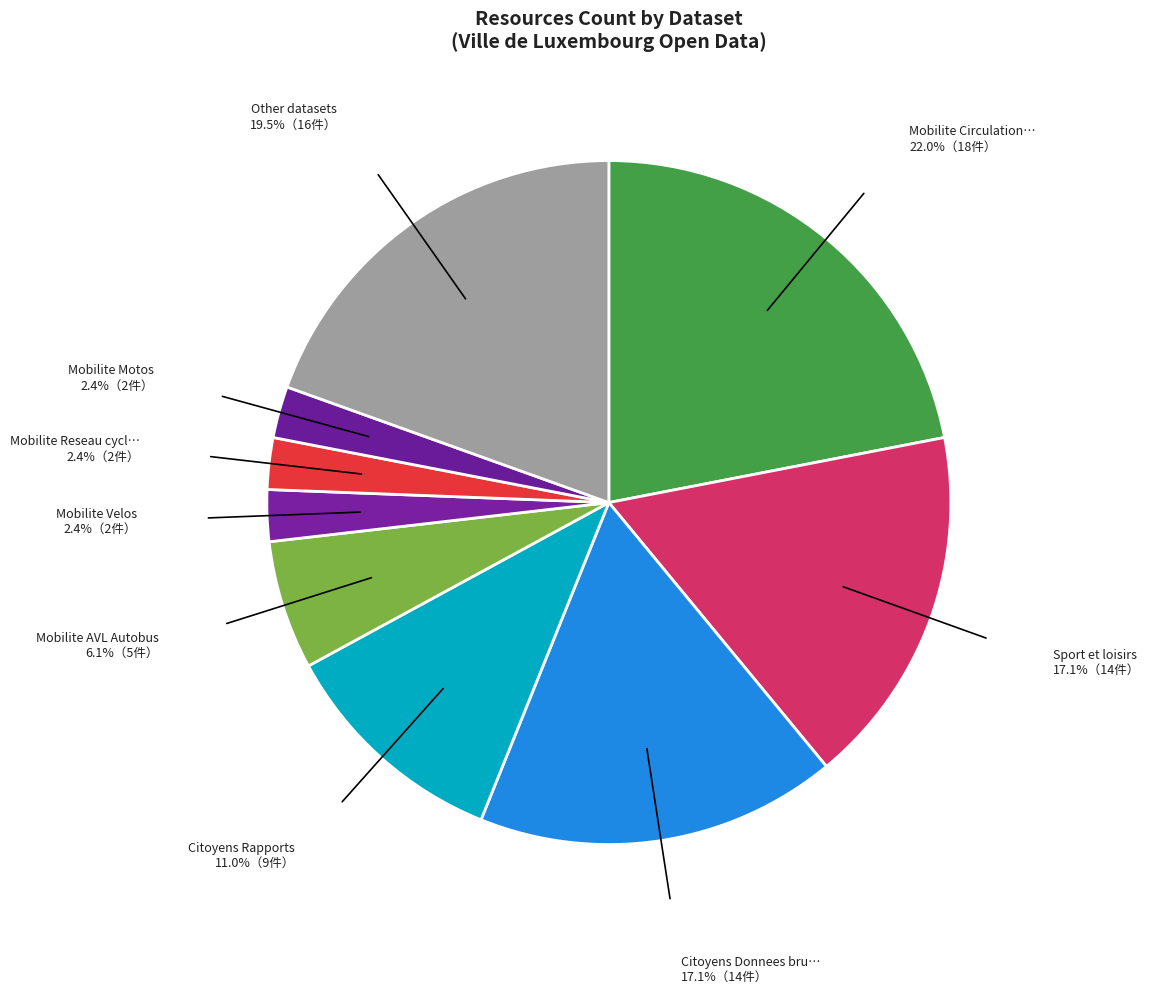

Count the number of slices in the pie.

9